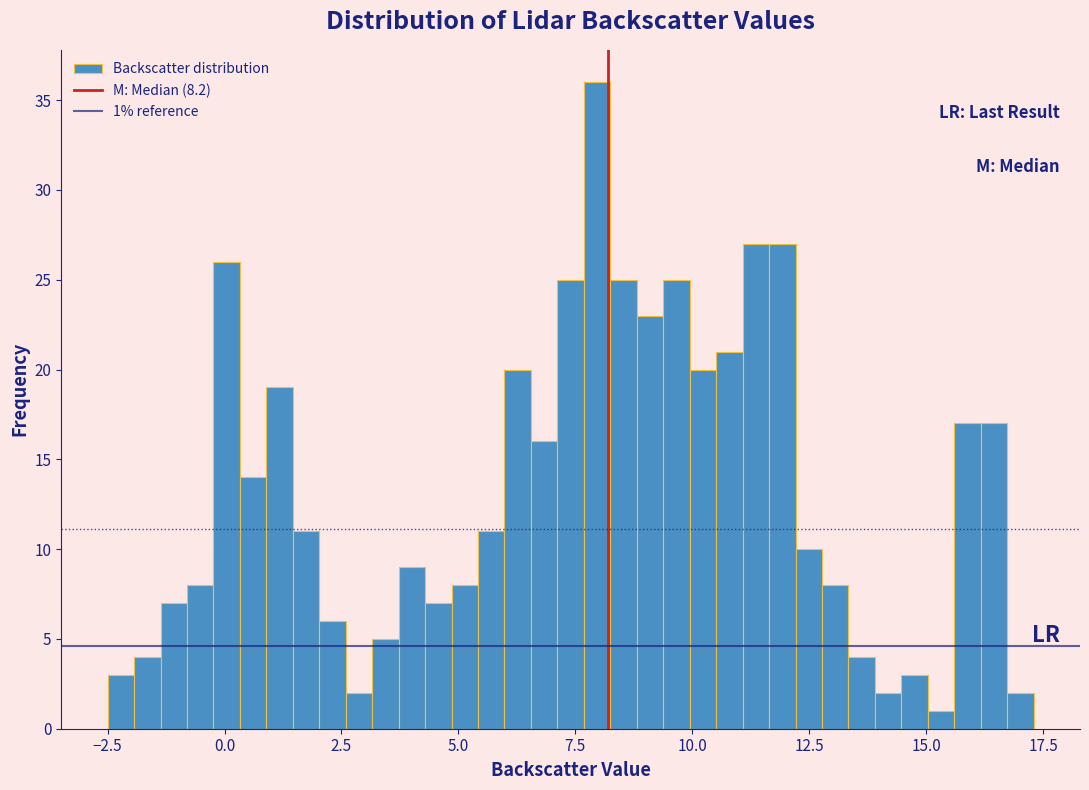

Read against the x-axis, roughly where is the centre of the tallest bar?

8.0